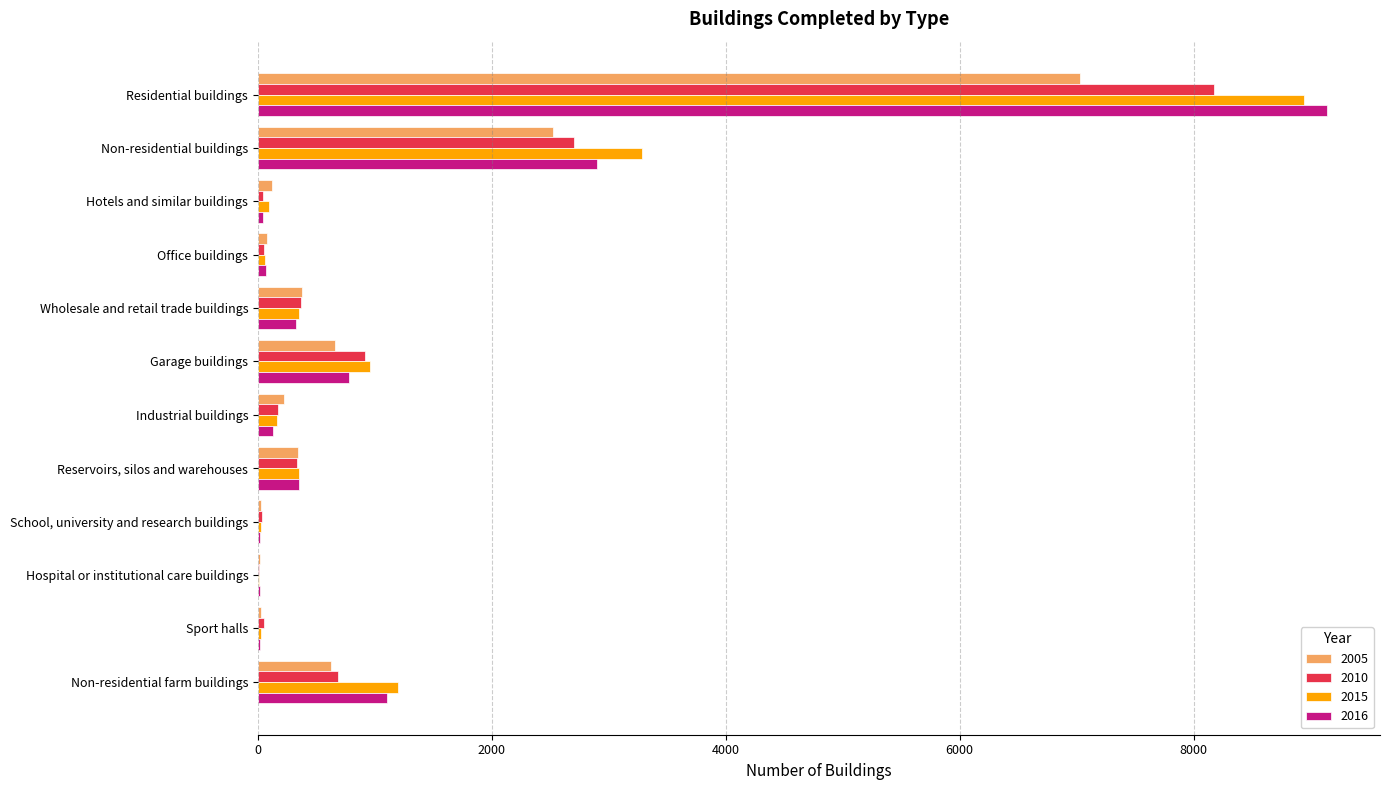

What is the total value across all series at Reservoirs, silos and warehouses?

1374